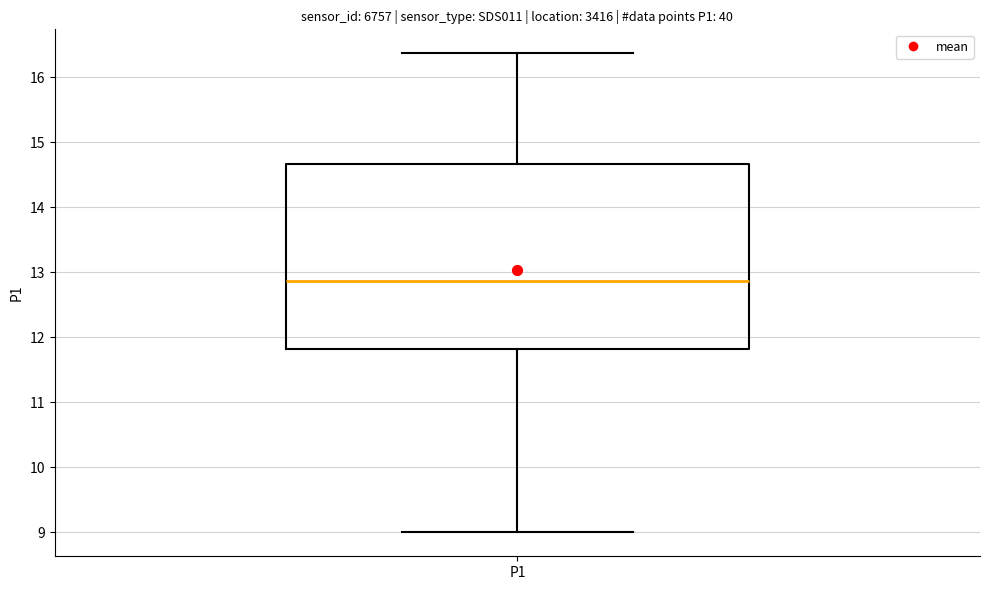

Transcribe this box plot: give where the median line is, the range the box spans, and where the two whiskers end, as read against the y-axis. The values are not printed on the chart, so give them approximately, as read against the axis.

median 12.9, box 11.8 to 14.7, whiskers 9.0 to 16.4